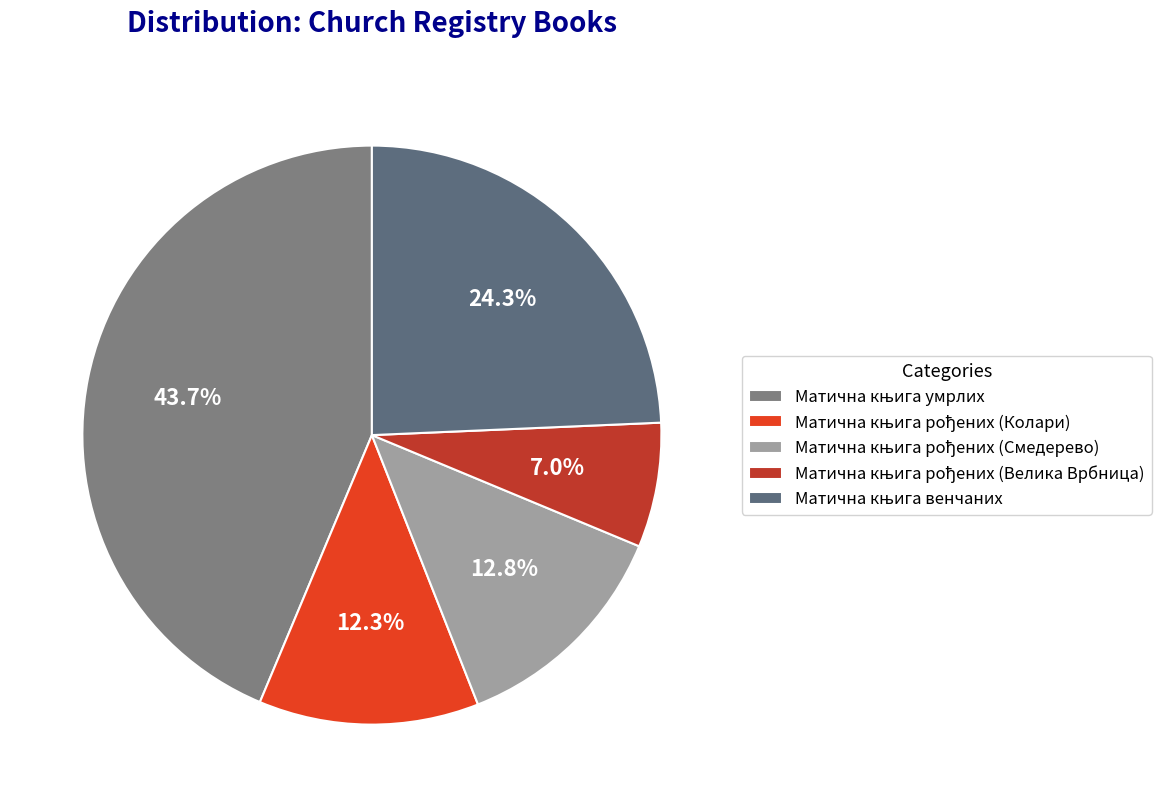

Which slice is the largest?

Матична књига умрлих